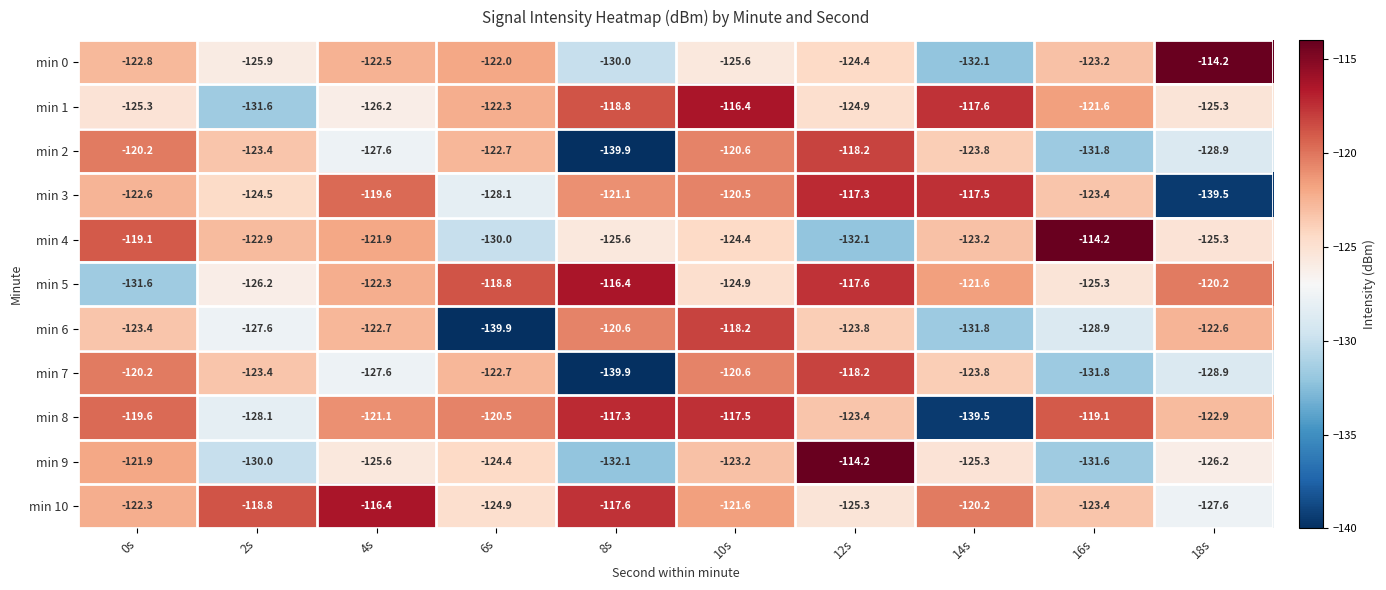

What is the average value of the min 8 series?

-122.9